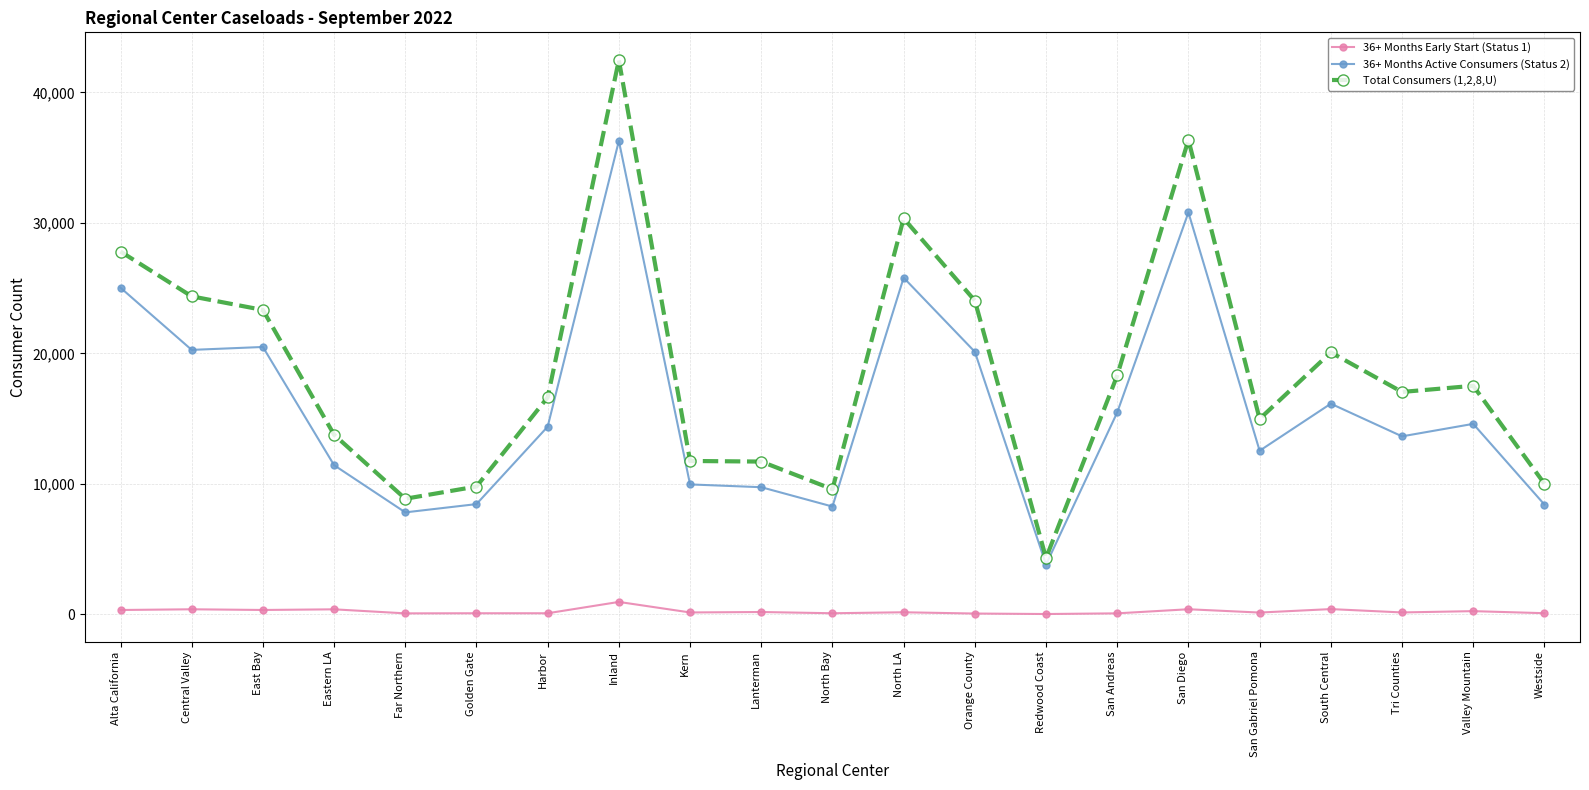

Which category has the highest value across all series?

Inland